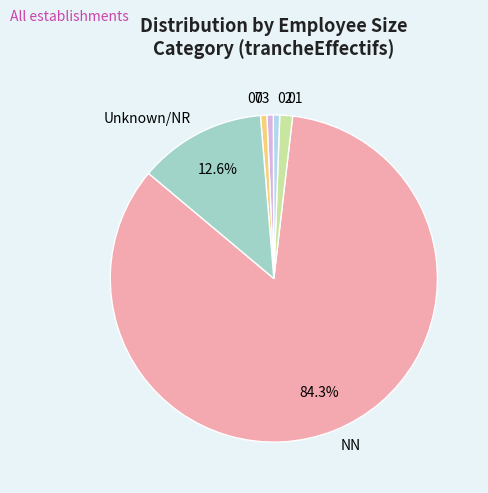

What is the largest slice in the pie chart?

NN